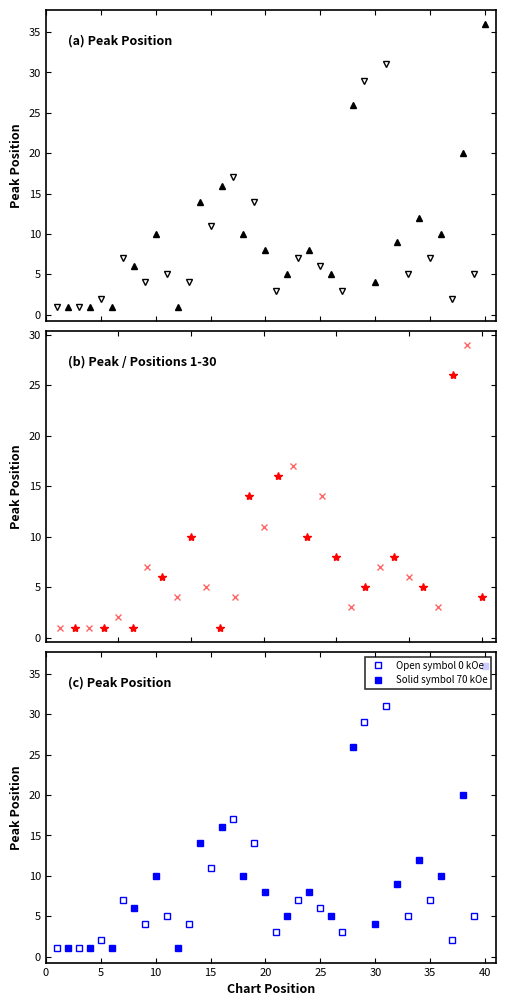

How many data points in Solid symbol 70 kOe are above 9?

9